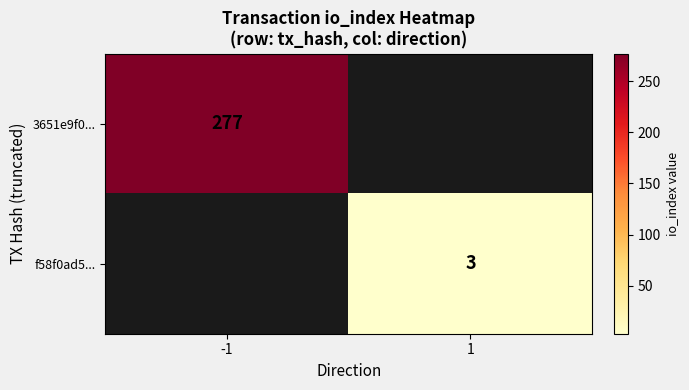

True or false: 3651e9f0... has a value of 376.6 at -1.

False